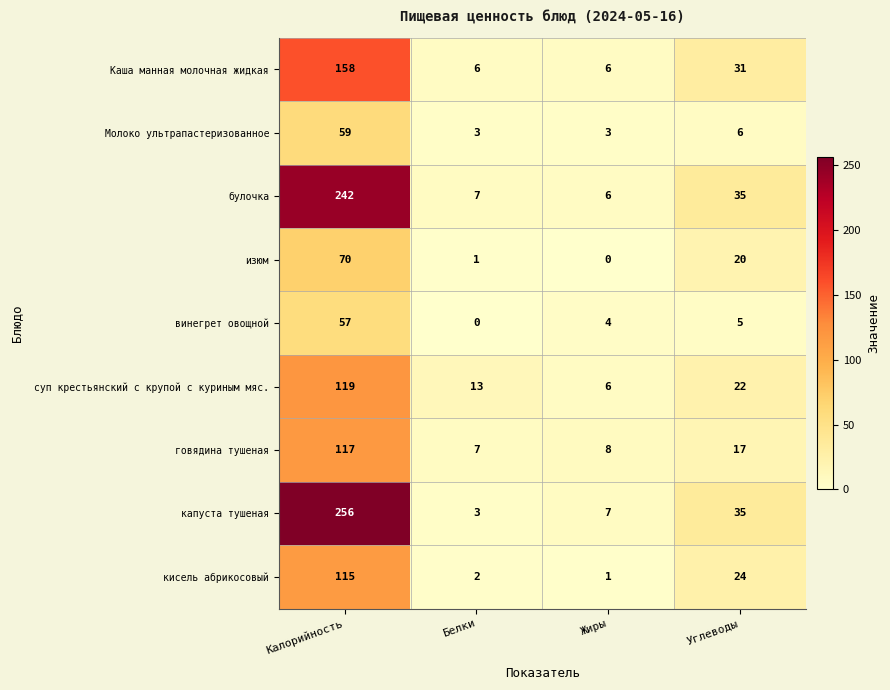

The Каша манная молочная жидкая series shows 17 at Углеводы. True or false?

False